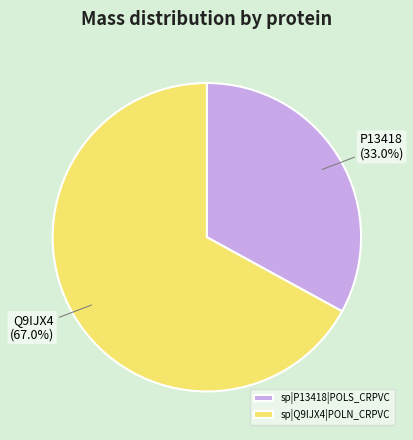

How many slices are in this pie chart?

2